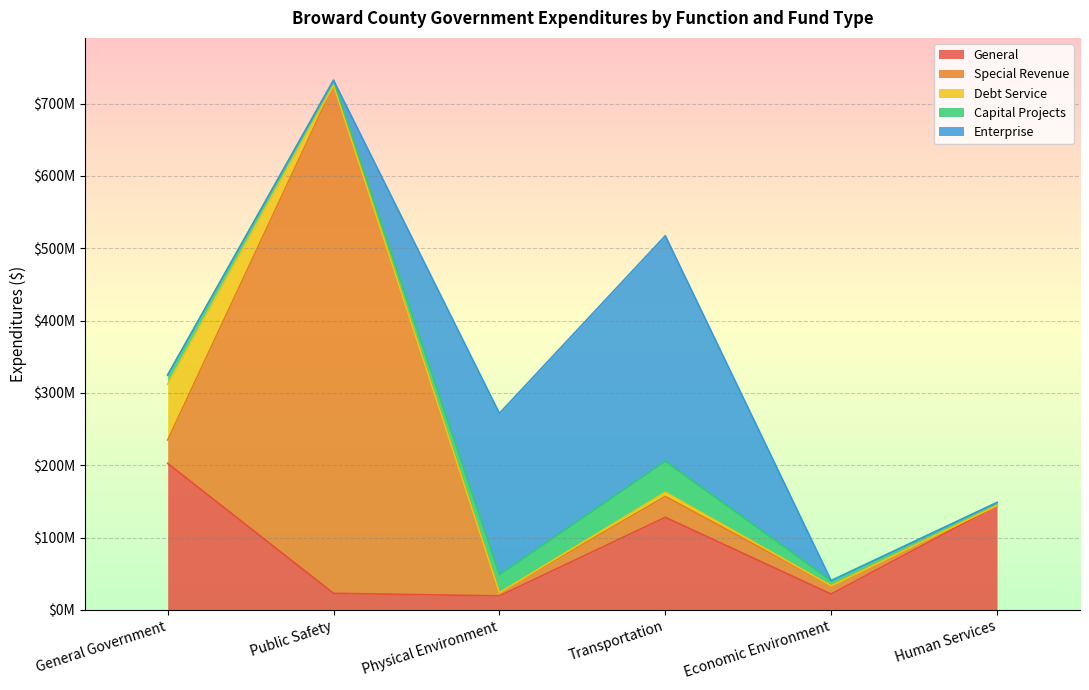

Rank the series by their maximum value, from highest to lowest.

Special Revenue, Enterprise, General, Debt Service, Capital Projects